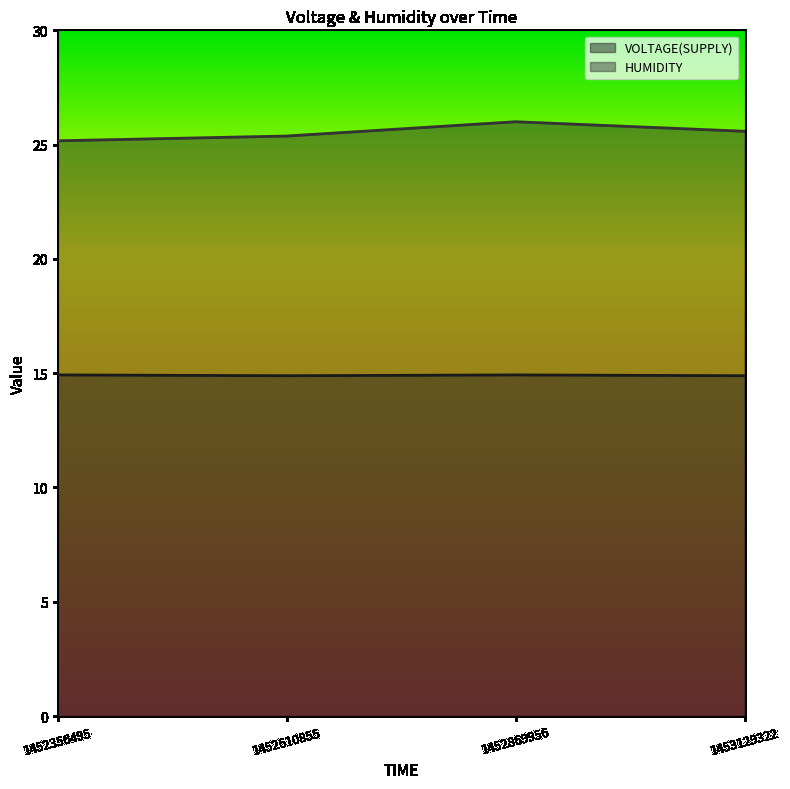

Rank the series by their average value, from highest to lowest.

HUMIDITY, VOLTAGE(SUPPLY)